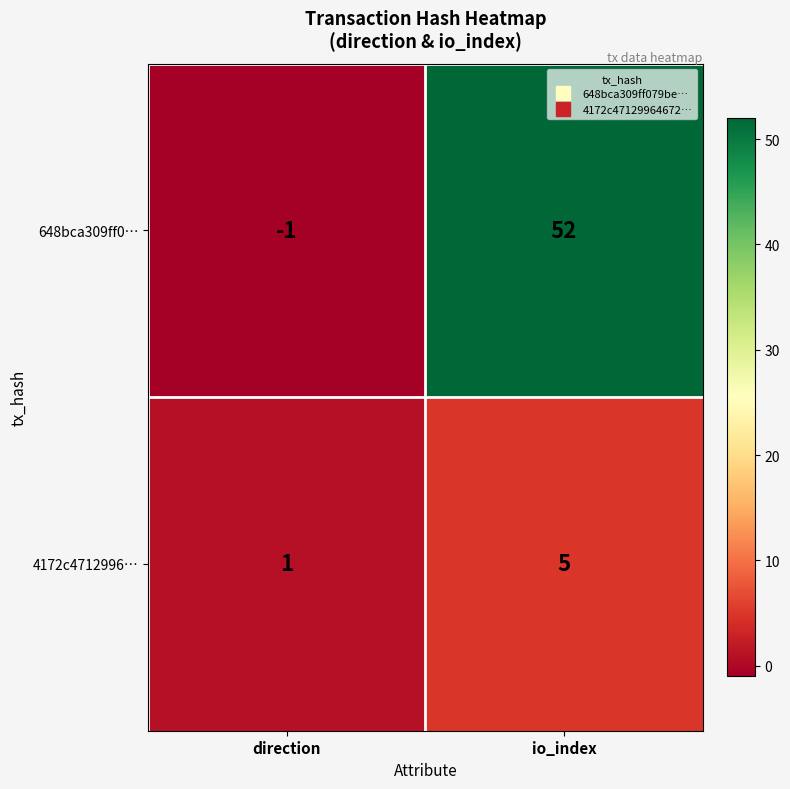

What is the maximum value shown in the chart?

52